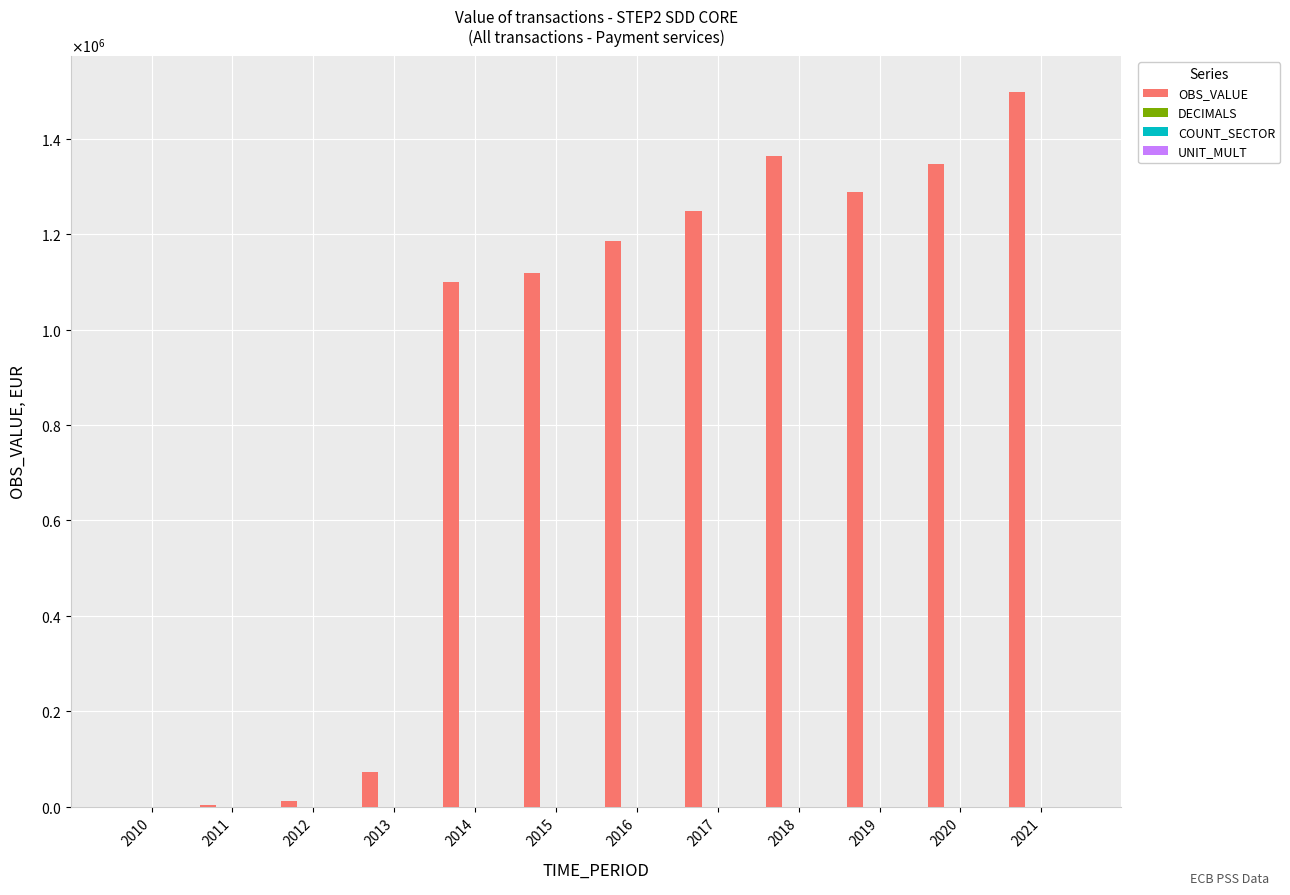

List the labels in order of UNIT_MULT value, smallest first.

2010, 2011, 2012, 2013, 2014, 2015, 2016, 2017, 2018, 2019, 2020, 2021